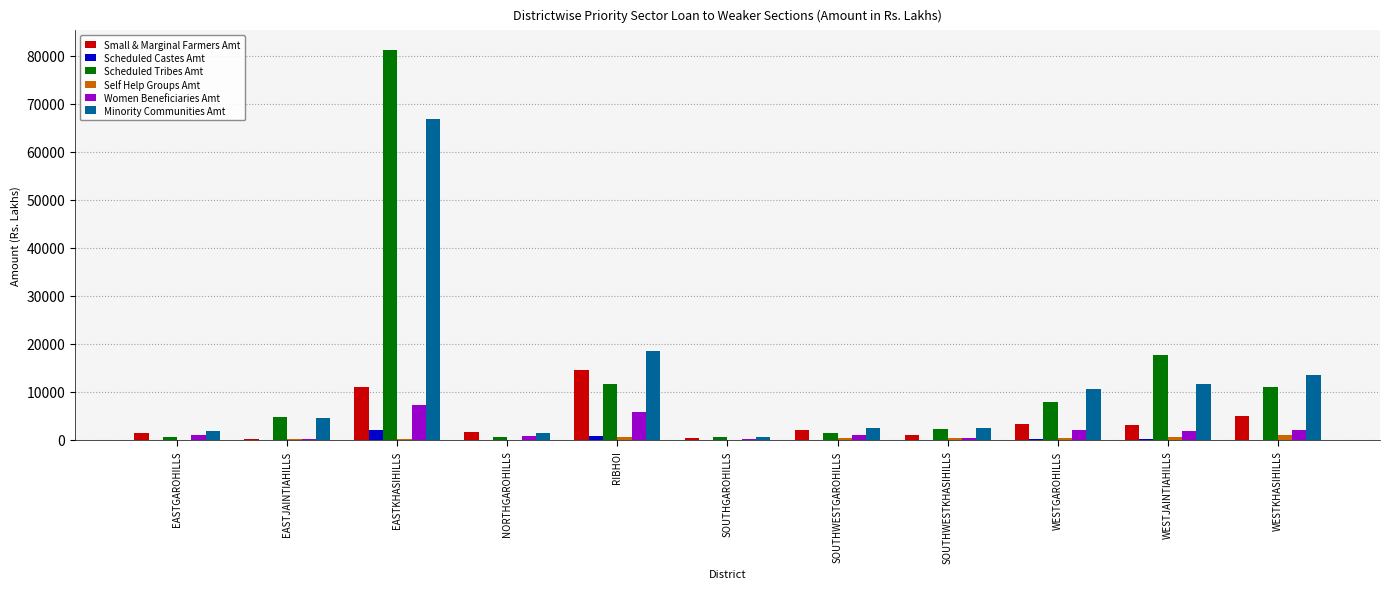

What is the sum of all Women Beneficiaries Amt values?

22783.2